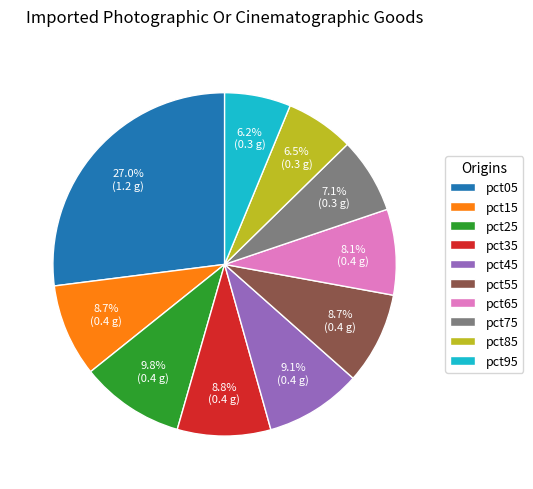

What percentage do pct45 and pct85 together represent?

15.6%